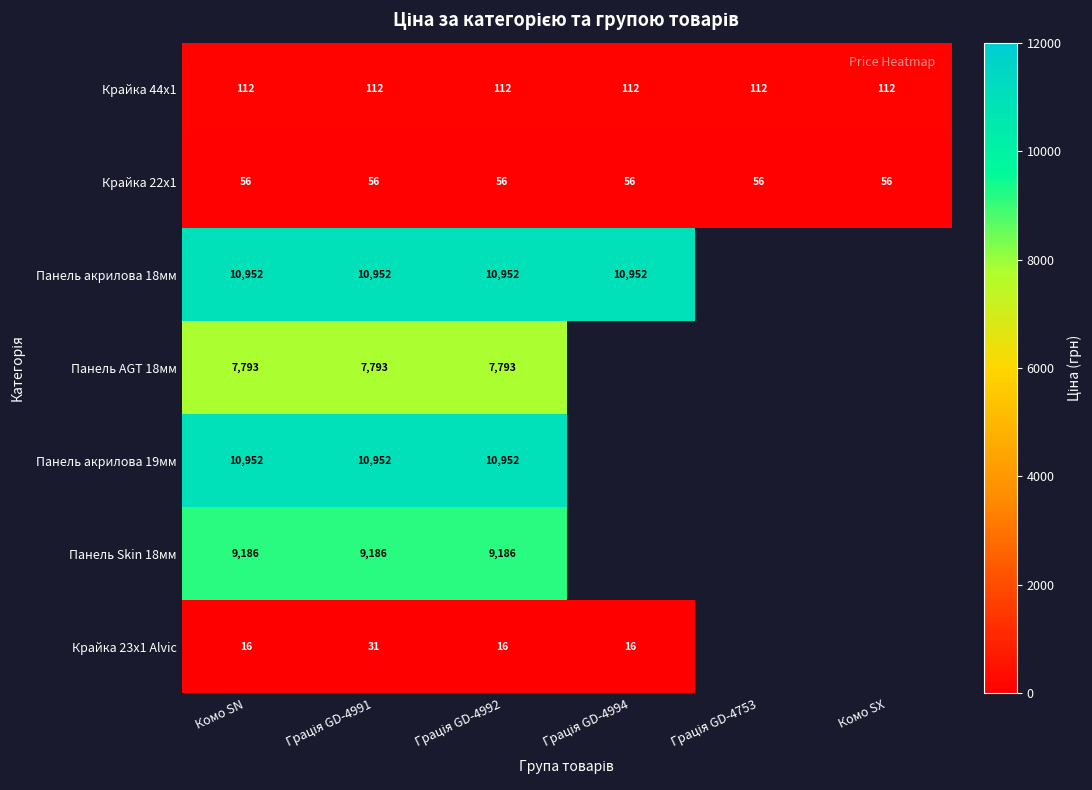

Is it true that Панель Skin 18мм equals 12136.6 at Грація GD-4992?

False